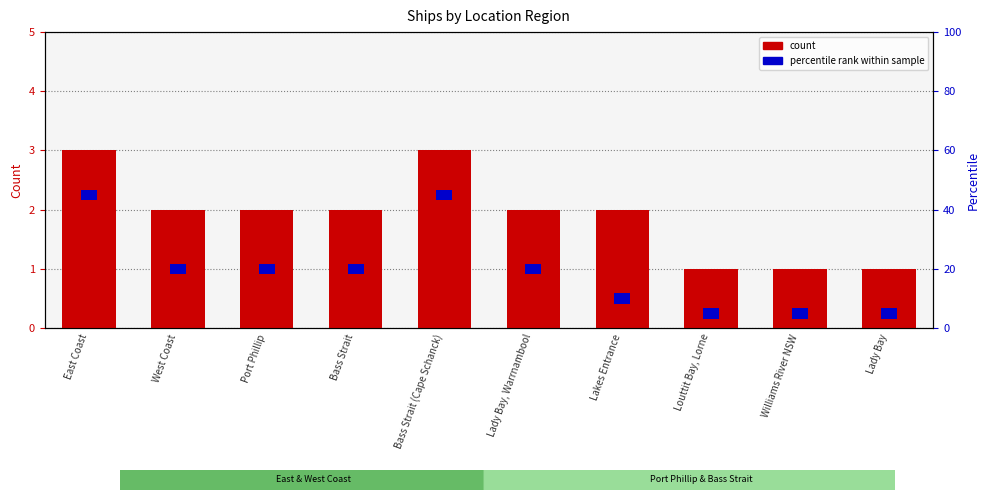

Which has a higher value, Lakes Entrance or Louttit Bay, Lorne?

Lakes Entrance